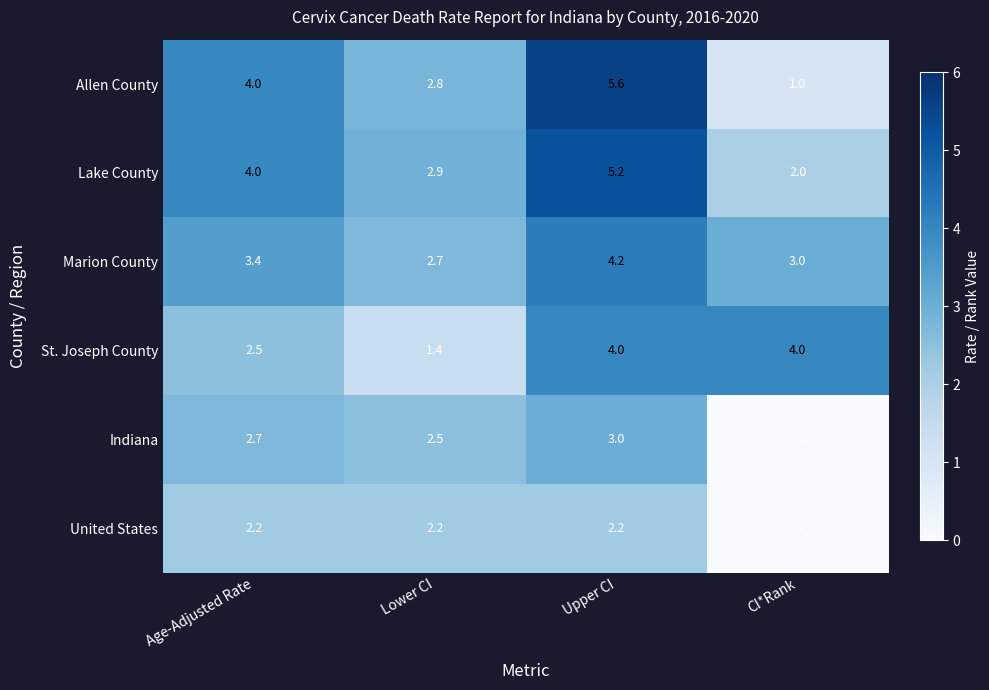

What is the difference between the highest and lowest values at CI*Rank?

4.0